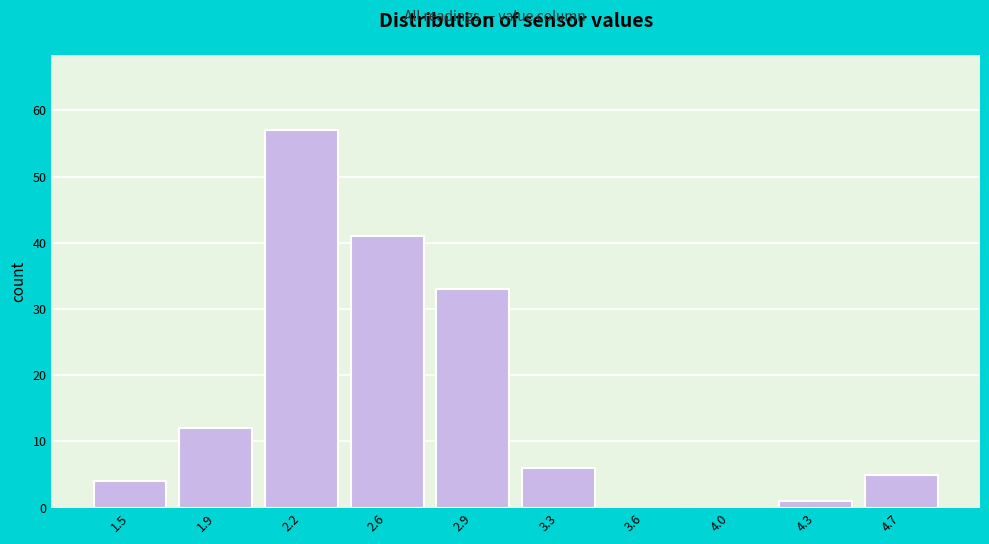

Reading right to left, what are all the values shown in this chart?

4.7=5	4.3=1	4.0=0	3.6=0	3.3=6	2.9=33	2.6=41	2.2=57	1.9=12	1.5=4